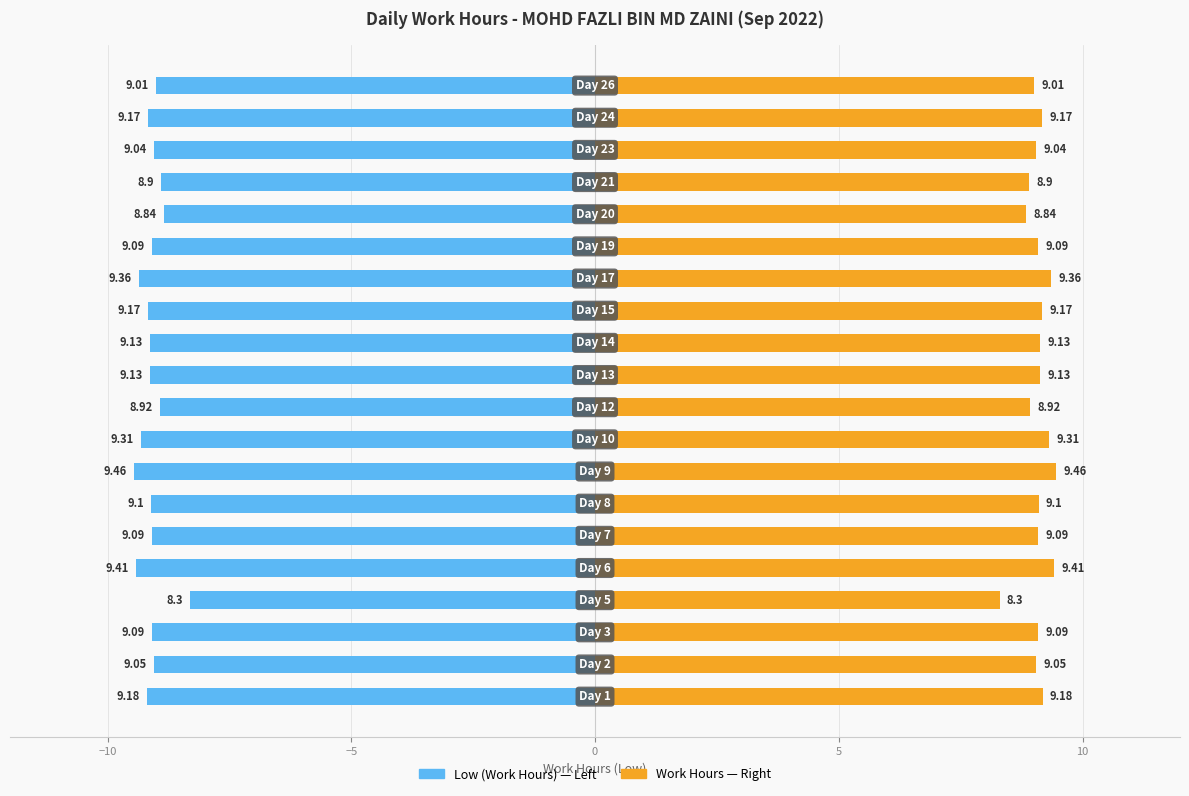

What is the value of the Work Hours (Right) bar at the 5th from the left?

9.4